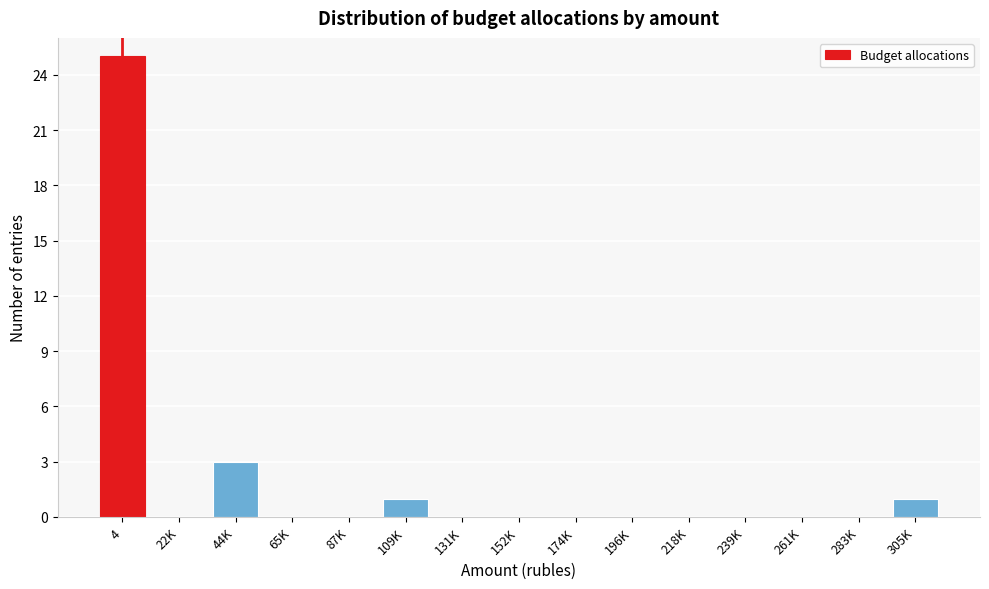

Reading left to right, transcribe all the data shown in this chart.

4=25	22K=0	44K=3	65K=0	87K=0	109K=1	131K=0	152K=0	174K=0	196K=0	218K=0	239K=0	261K=0	283K=0	305K=1